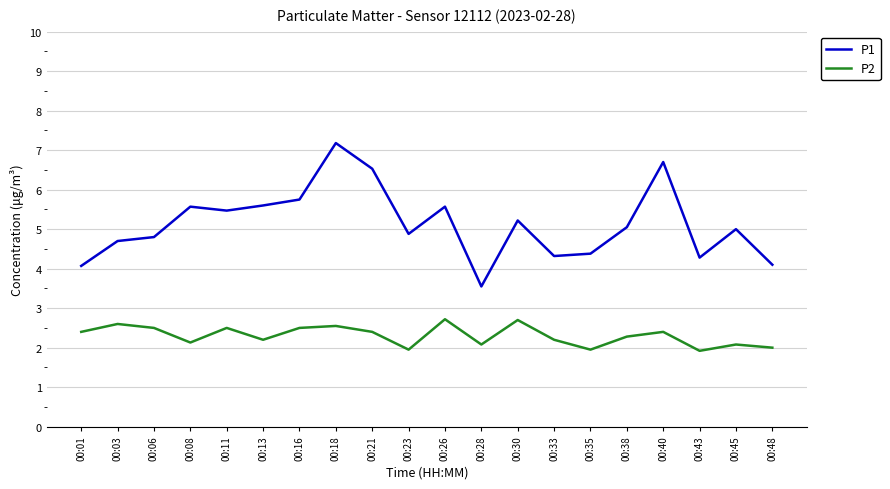

At which category is the sum across all series the highest?

00:18